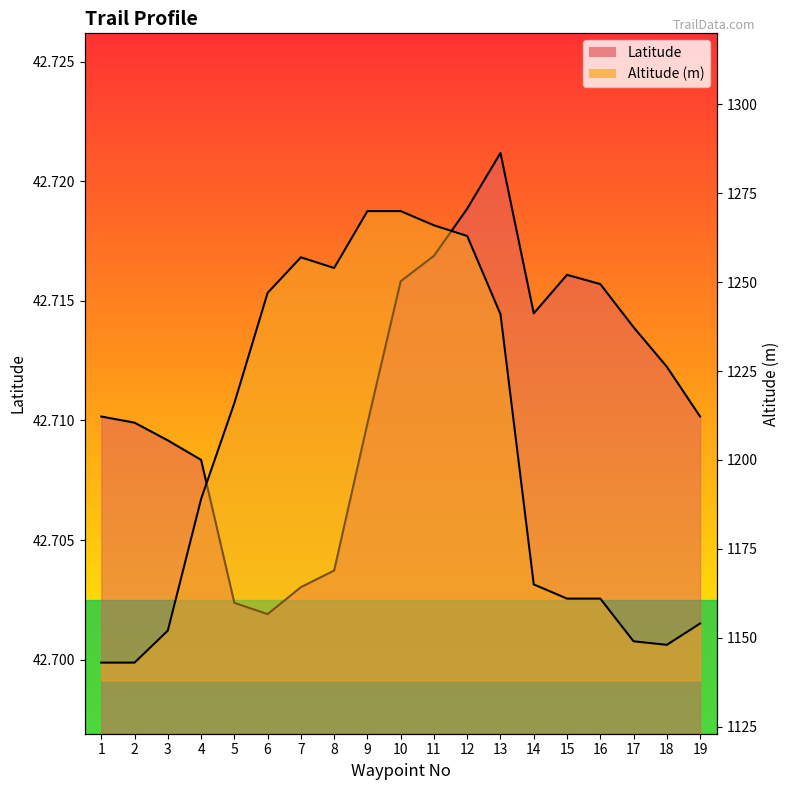

Is the value of Altitude at 17 greater than the value of Latitude at 16?

Yes